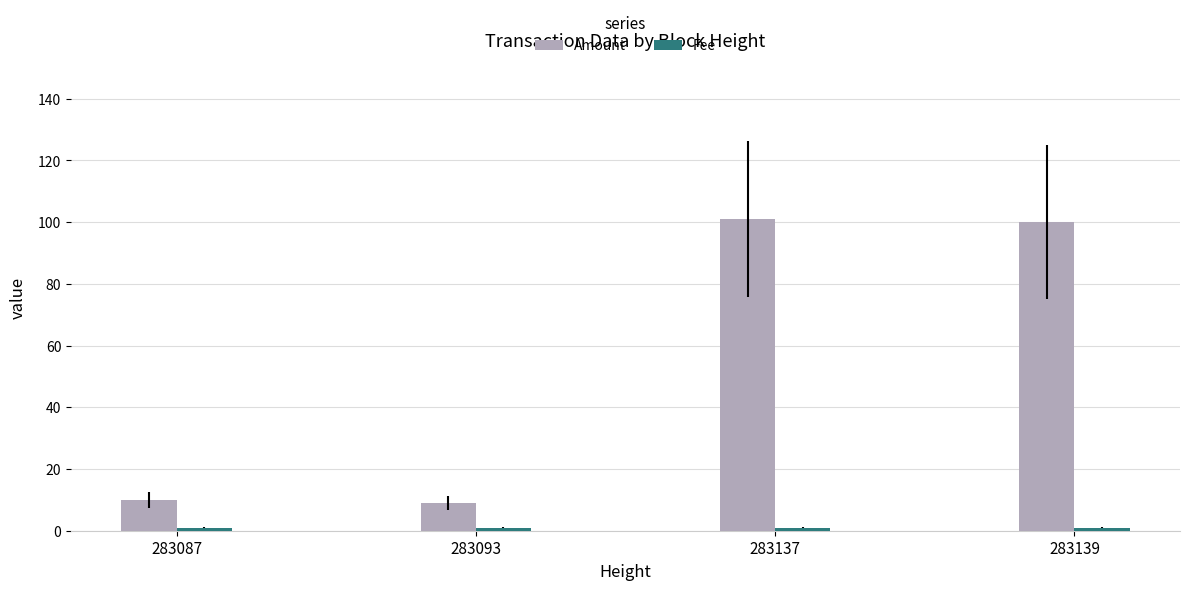

Which series has the widest spread of values?

Amount